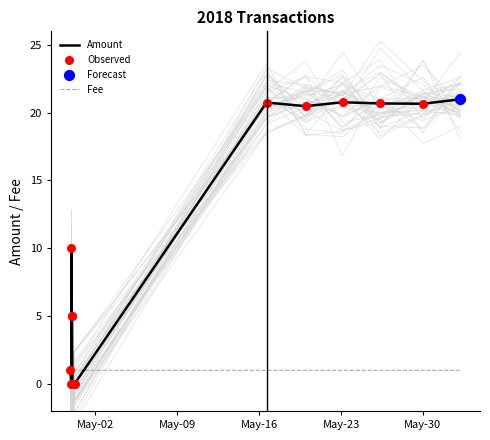

Which series has the widest spread of Y values?

Amount